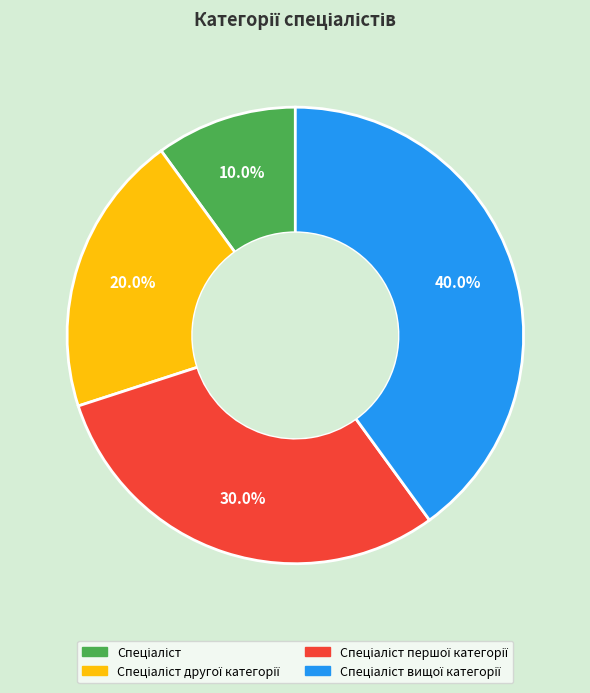

How many slices are in this pie chart?

4